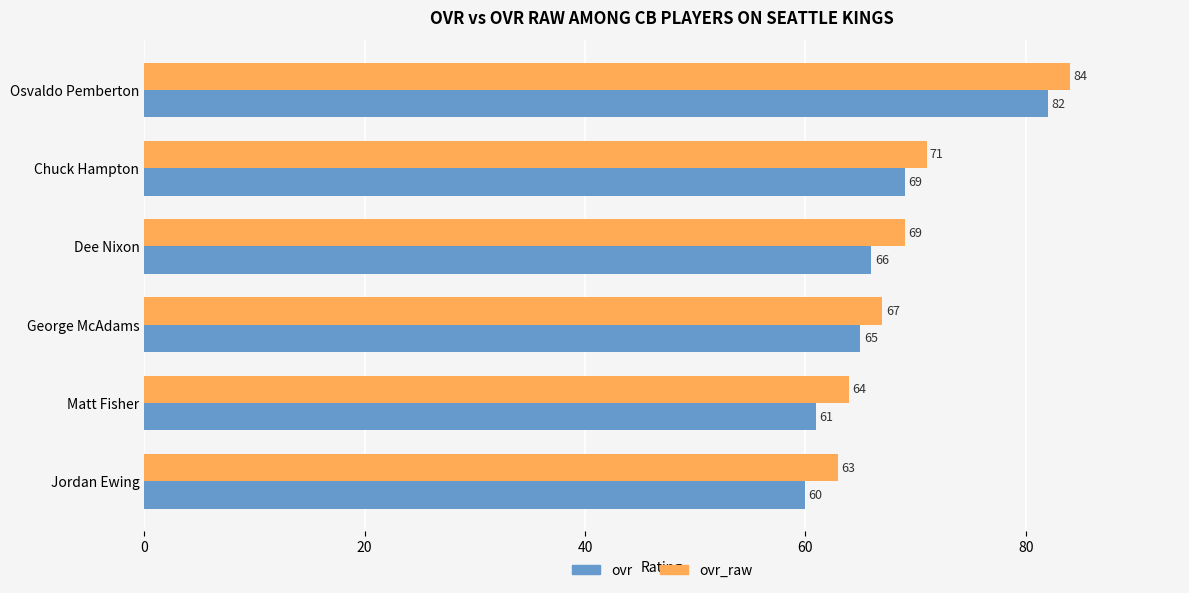

What is the difference between the maximum and minimum values in the ovr series?

22